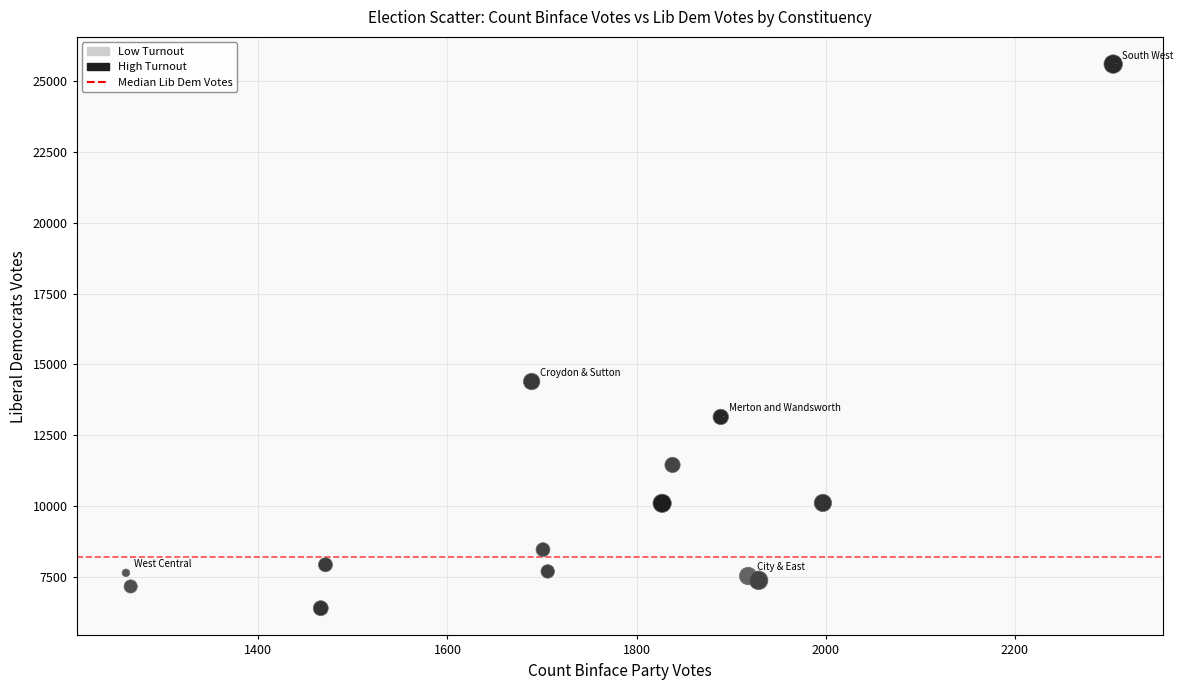

What Y value in the scatter plot is closest to 15998?

14400